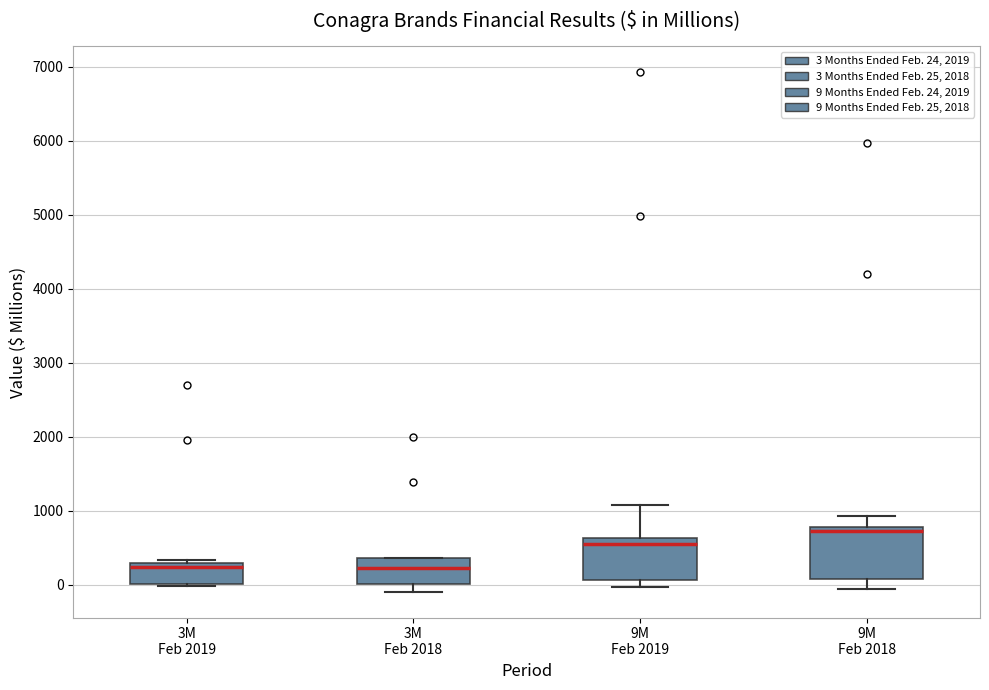

Comparing the boxes themselves (not the whiskers), which one is the tallest?

9M Feb 2018